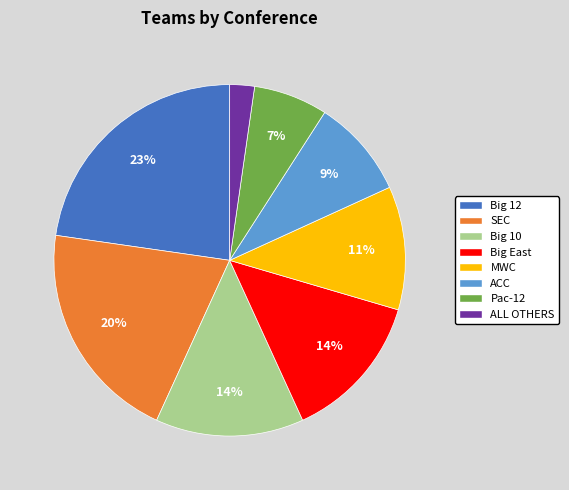

Which category has the biggest portion of the pie?

Big 12